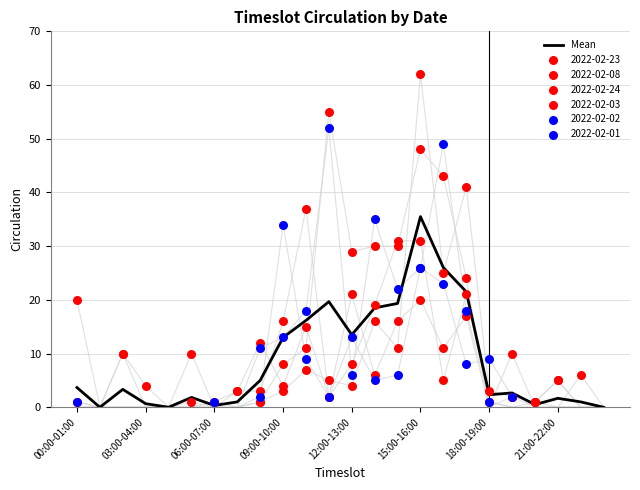

Is it true that Mean equals 13.5 at 12:00-13:00?

True